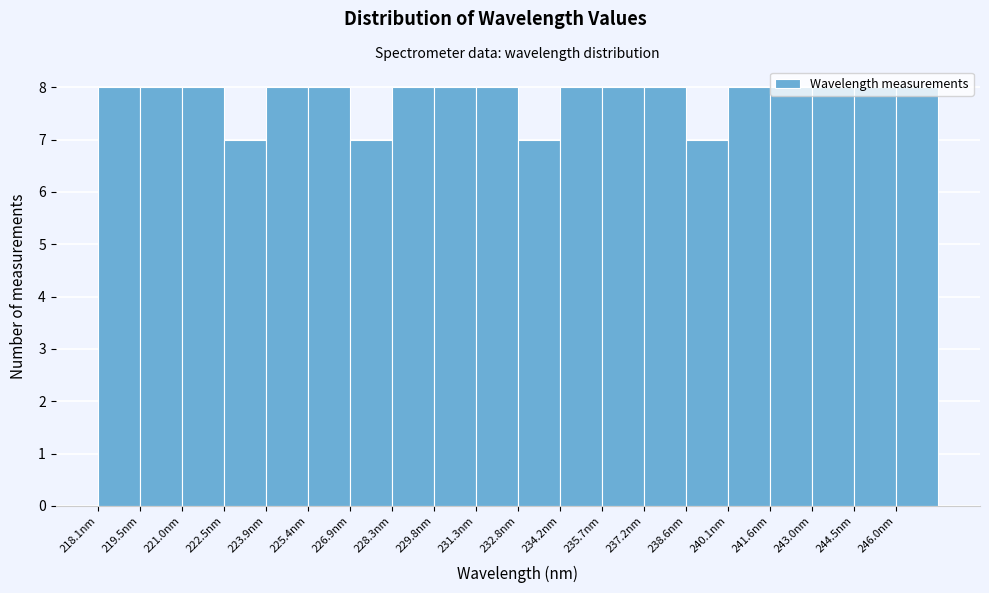

What is the height of the bar covering 238.6 to 240.2 on the x-axis? Neither the bar edges nor the heights are printed on the chart, so give them approximately, as read against the axes.

7